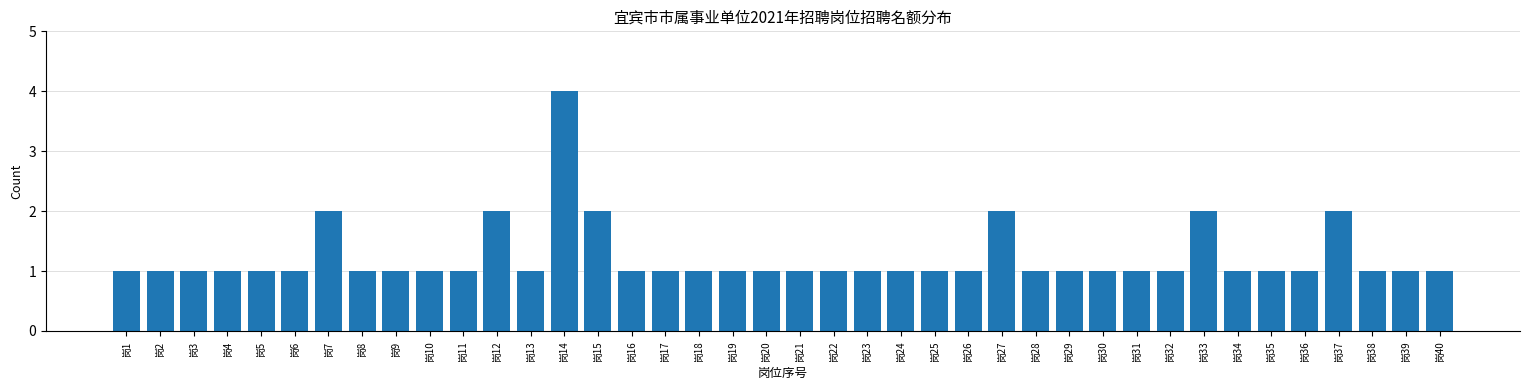

What is the difference between the maximum and minimum values?

3